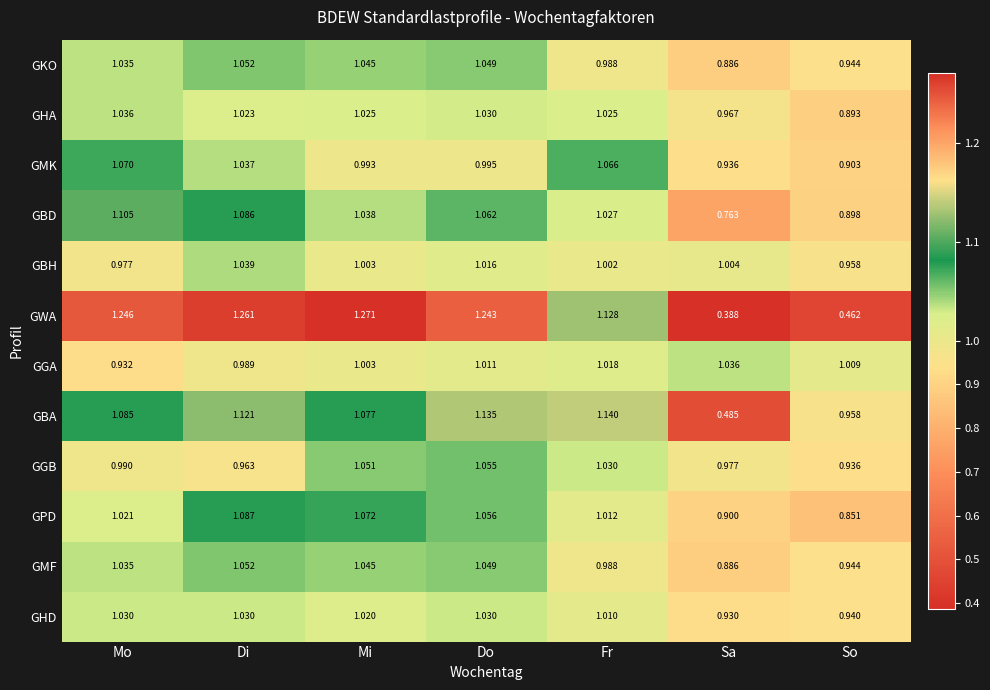

At which category is the sum across all series the highest?

Di